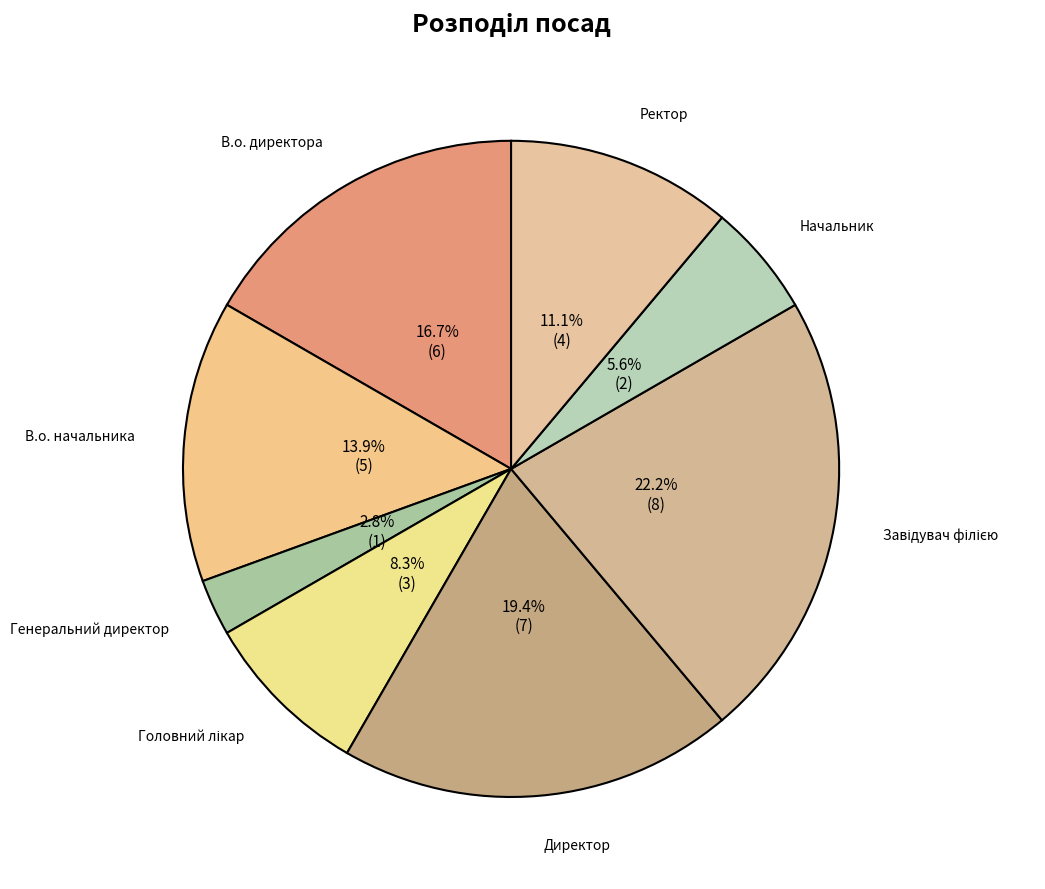

How many slices are in this pie chart?

8